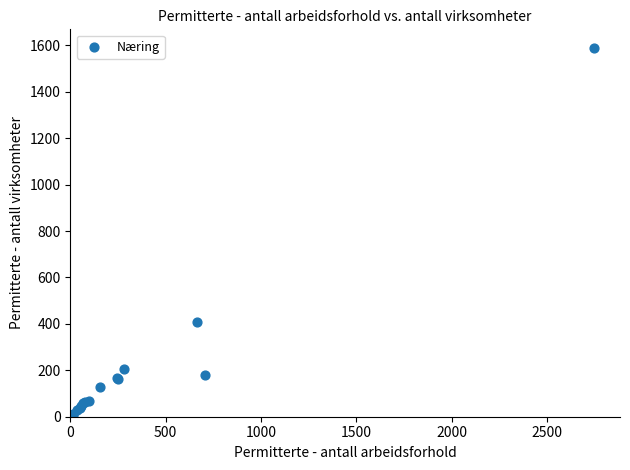

What Y value in the scatter plot is closest to 797?

407